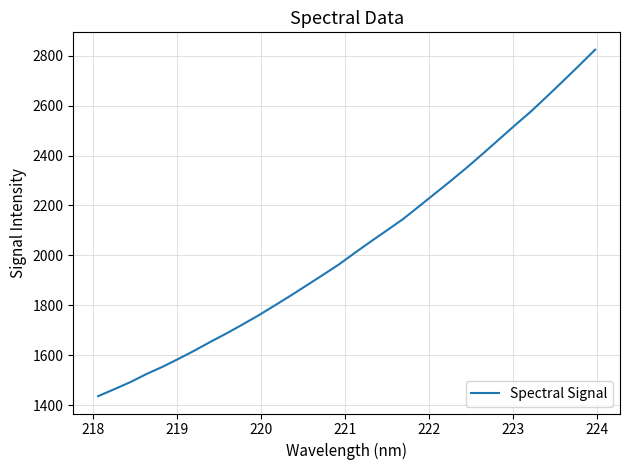

What is the difference between the second highest and second lowest values?

1298.1